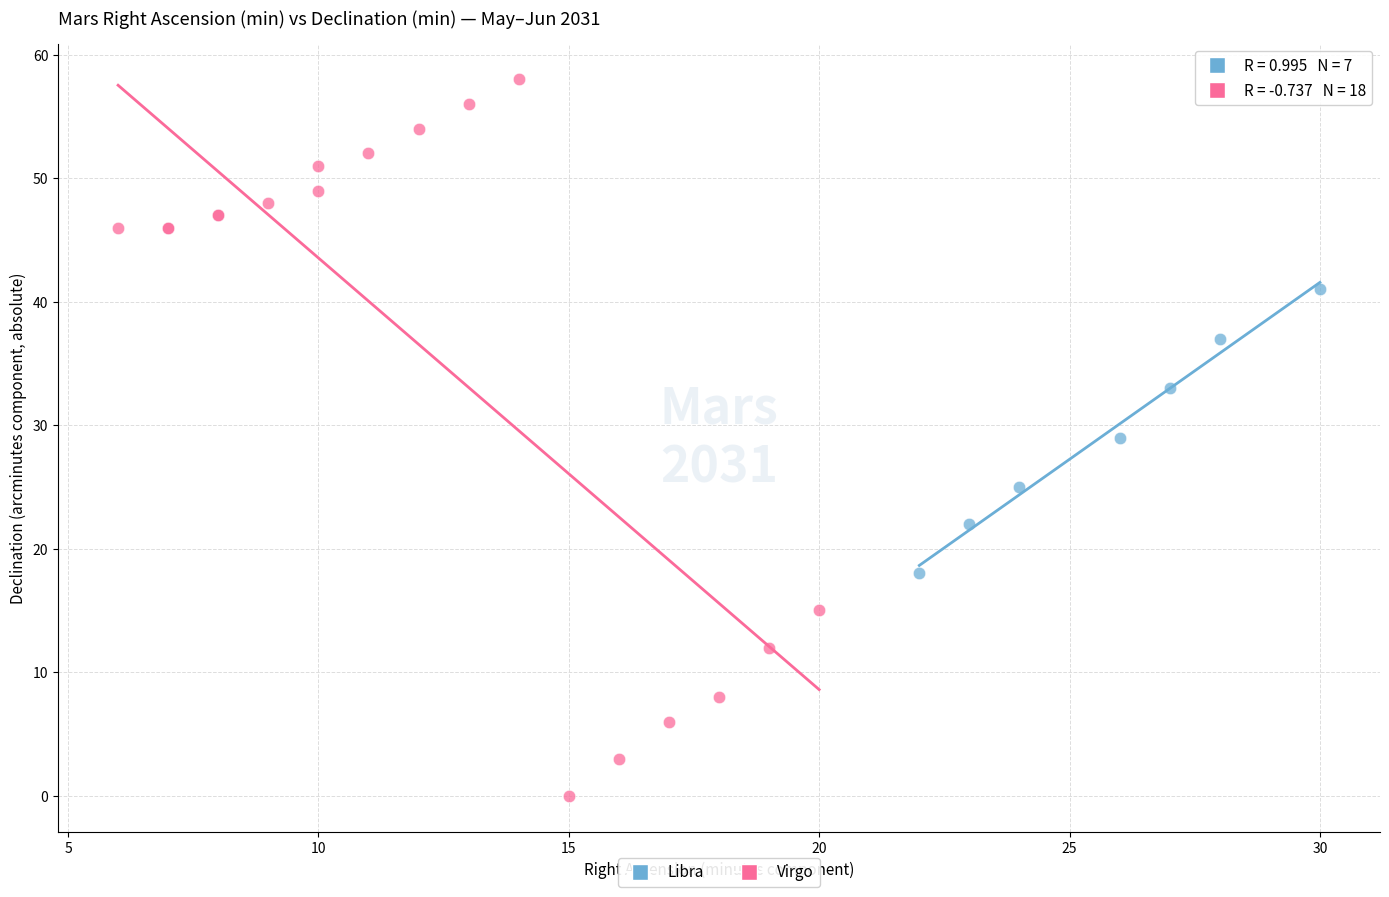

Which series reaches the maximum Y coordinate?

Virgo